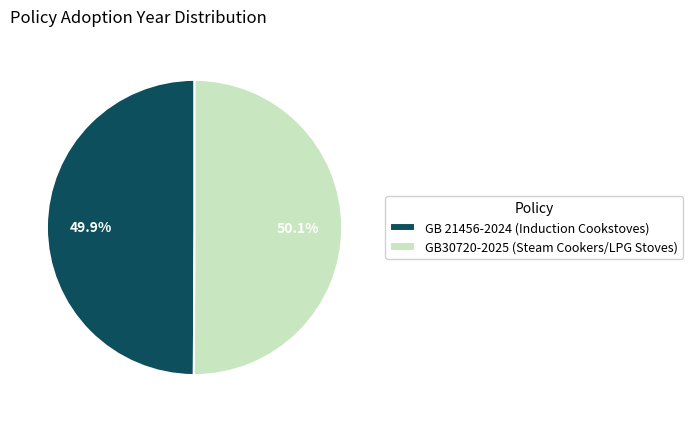

To the nearest percent, what is the average slice percentage?

50%